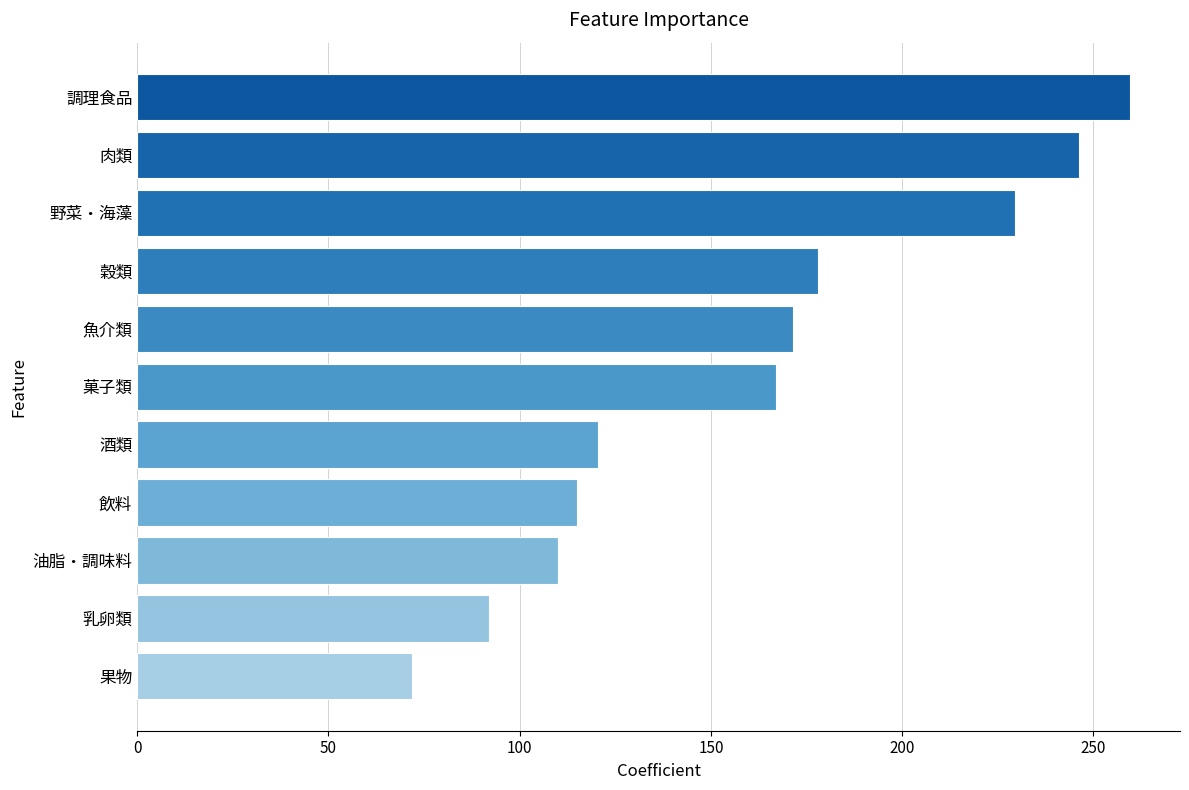

Reading top to bottom, list all the values displayed in this chart.

調理食品=259.7	肉類=246.3	野菜・海藻=229.6	穀類=177.9	魚介類=171.4	菓子類=167.0	酒類=120.4	飲料=115.0	油脂・調味料=110.1	乳卵類=92.1	果物=71.8